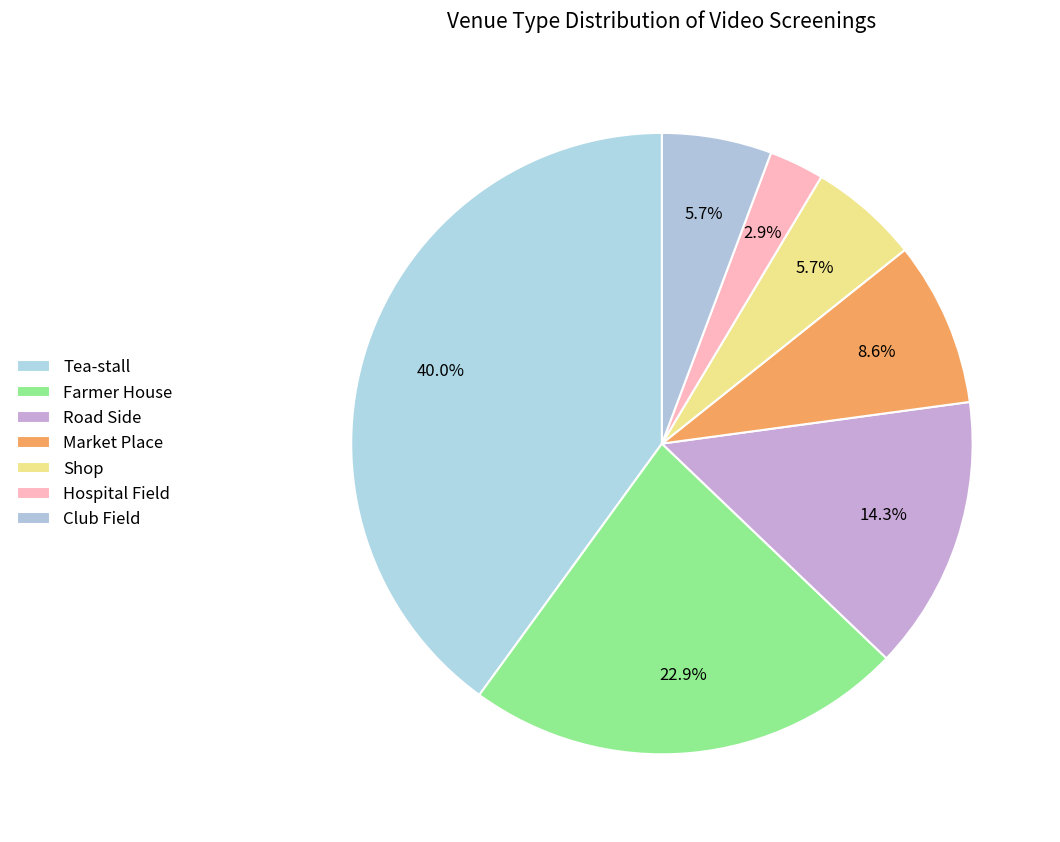

Approximately how many times larger is the value at Farmer House compared to Tea-stall?

0.6